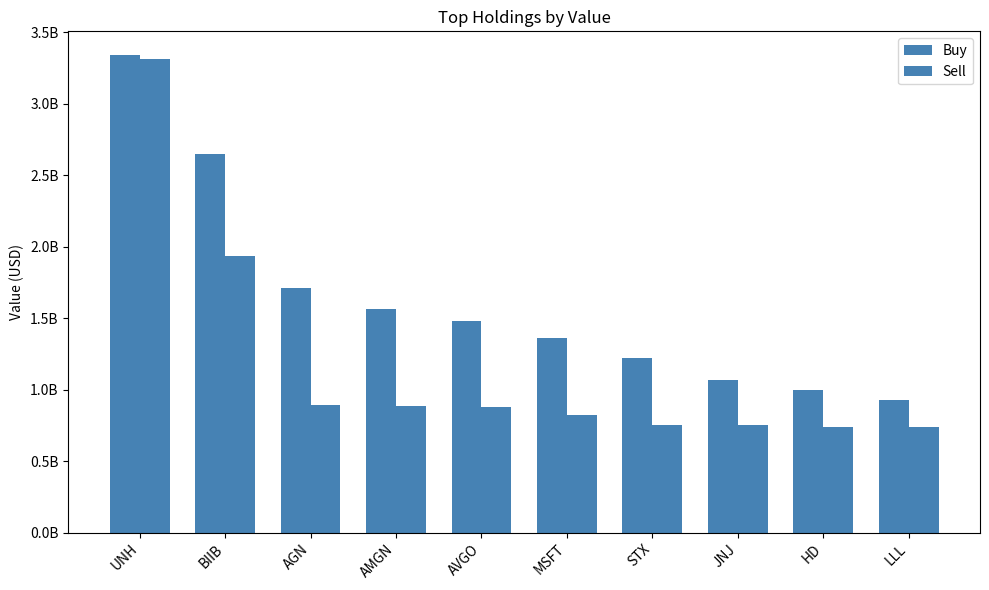

What is the spread (max minus min) of values at UNH?

23674000